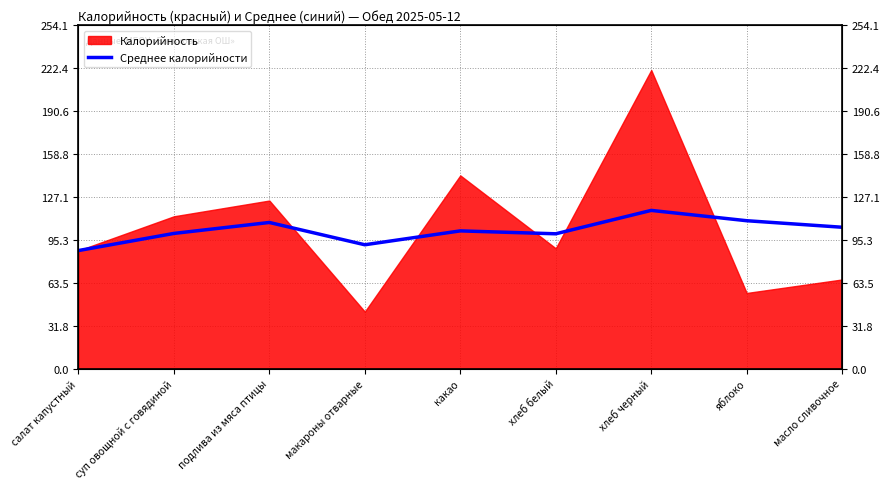

Does the chart have visible grid lines?

Yes